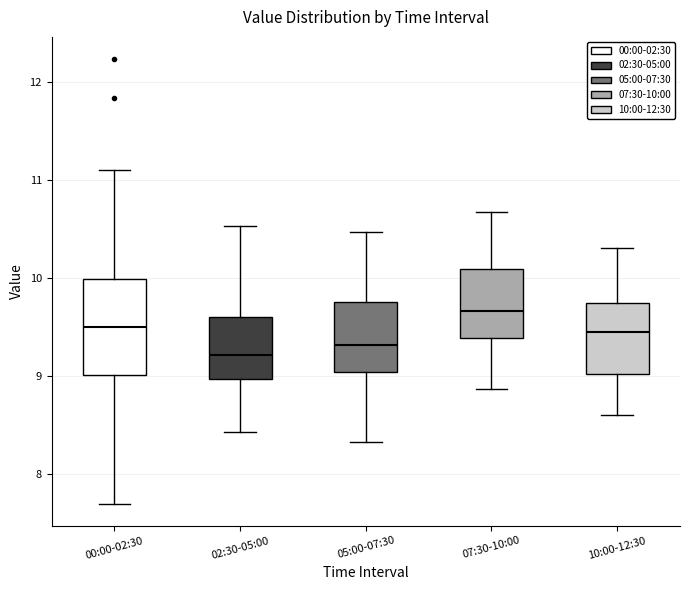

Reading left to right, read every box against the y-axis: the position of its median line, the range the box covers, and the ends of its whiskers. The values are not printed on the chart, so give them approximately, as read against the axis.

00:00-02:30: median 9.5, box 9.0 to 10.0, whiskers 7.7 to 11.1
02:30-05:00: median 9.2, box 9.0 to 9.6, whiskers 8.4 to 10.5
05:00-07:30: median 9.3, box 9.0 to 9.8, whiskers 8.3 to 10.5
07:30-10:00: median 9.7, box 9.4 to 10.1, whiskers 8.9 to 10.7
10:00-12:30: median 9.5, box 9.0 to 9.7, whiskers 8.6 to 10.3